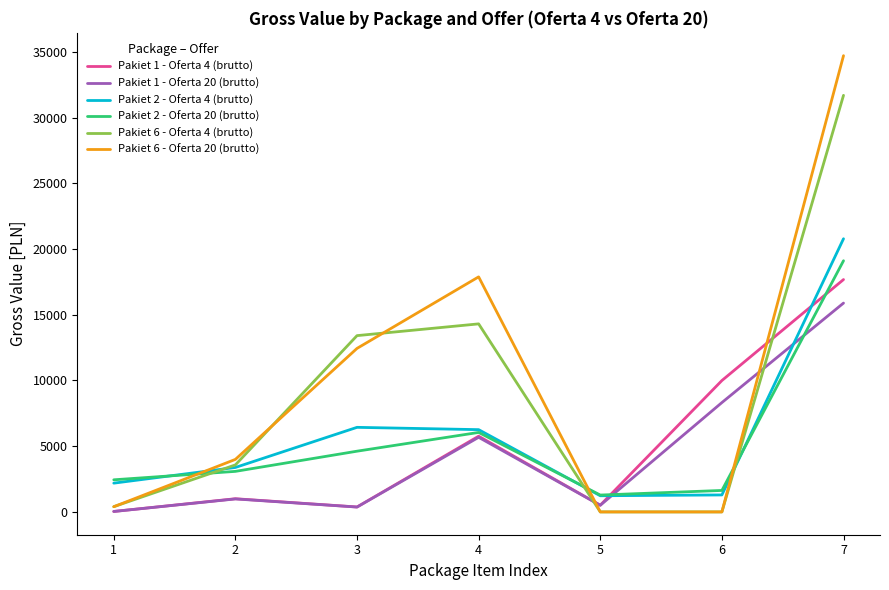

What is the average value of the Pakiet 2 - Oferta 4 (brutto) series?

5938.8